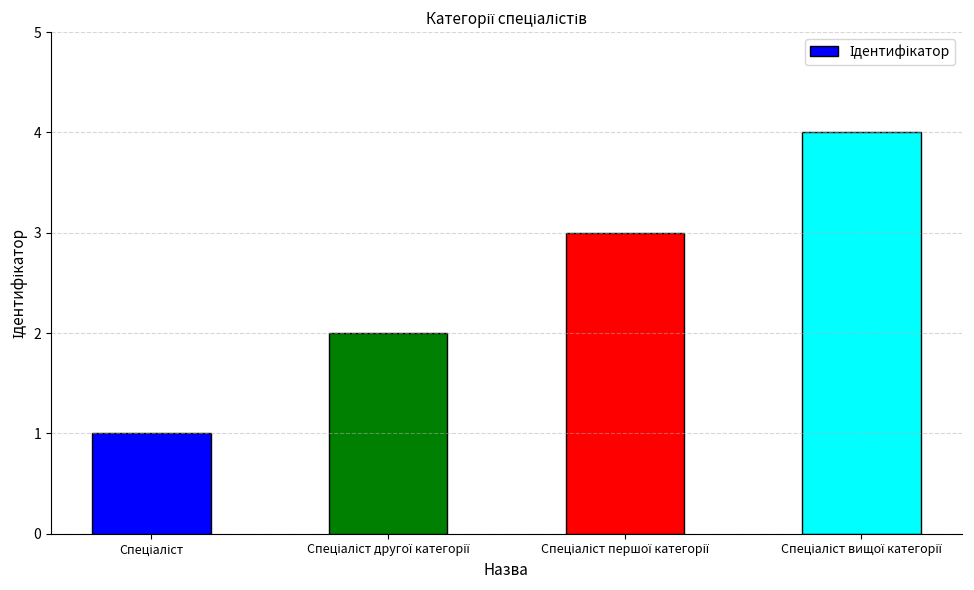

Count the number of categories in the chart.

4